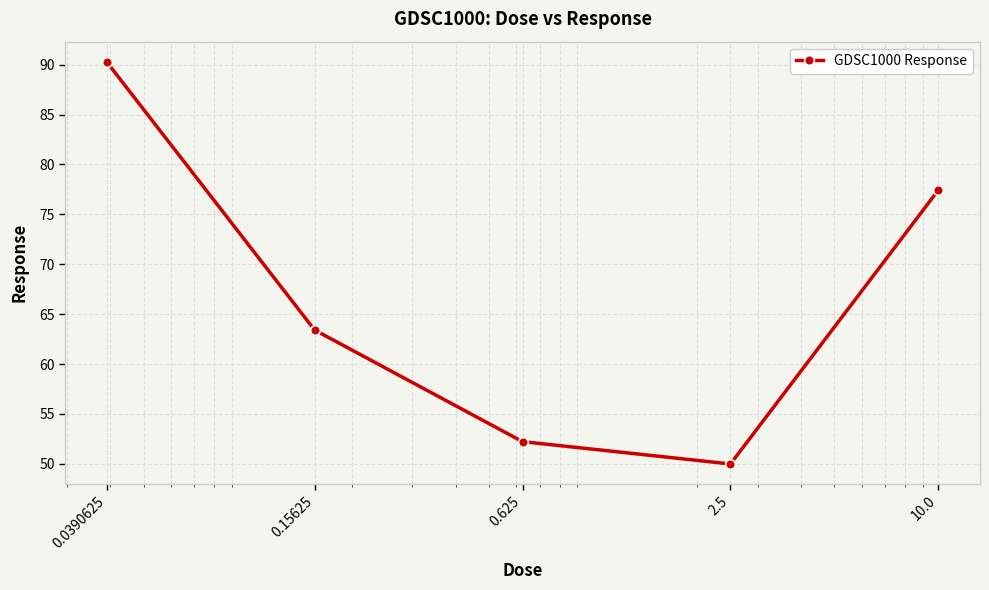

What is the difference between the maximum and minimum values?

40.3